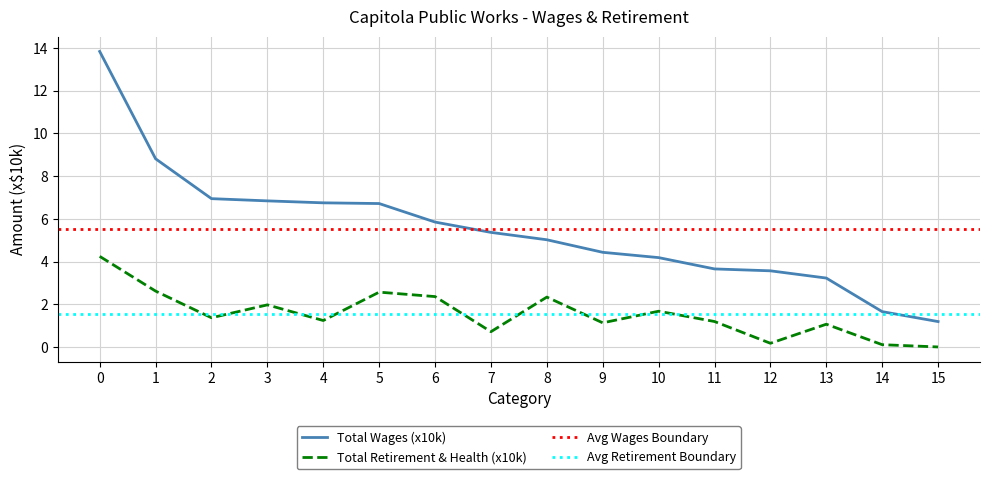

Is this an area chart (filled region under the line)?

No